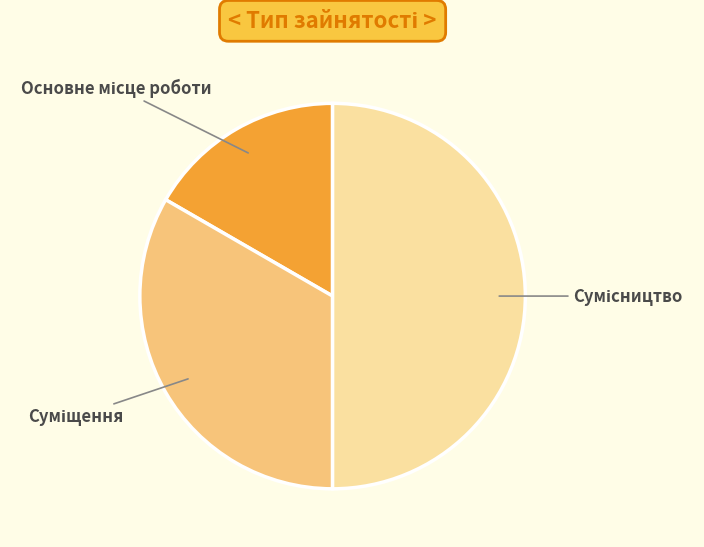

To the nearest percent, what is the difference between the Сумісництво and Основне місце роботи slice percentages?

33%